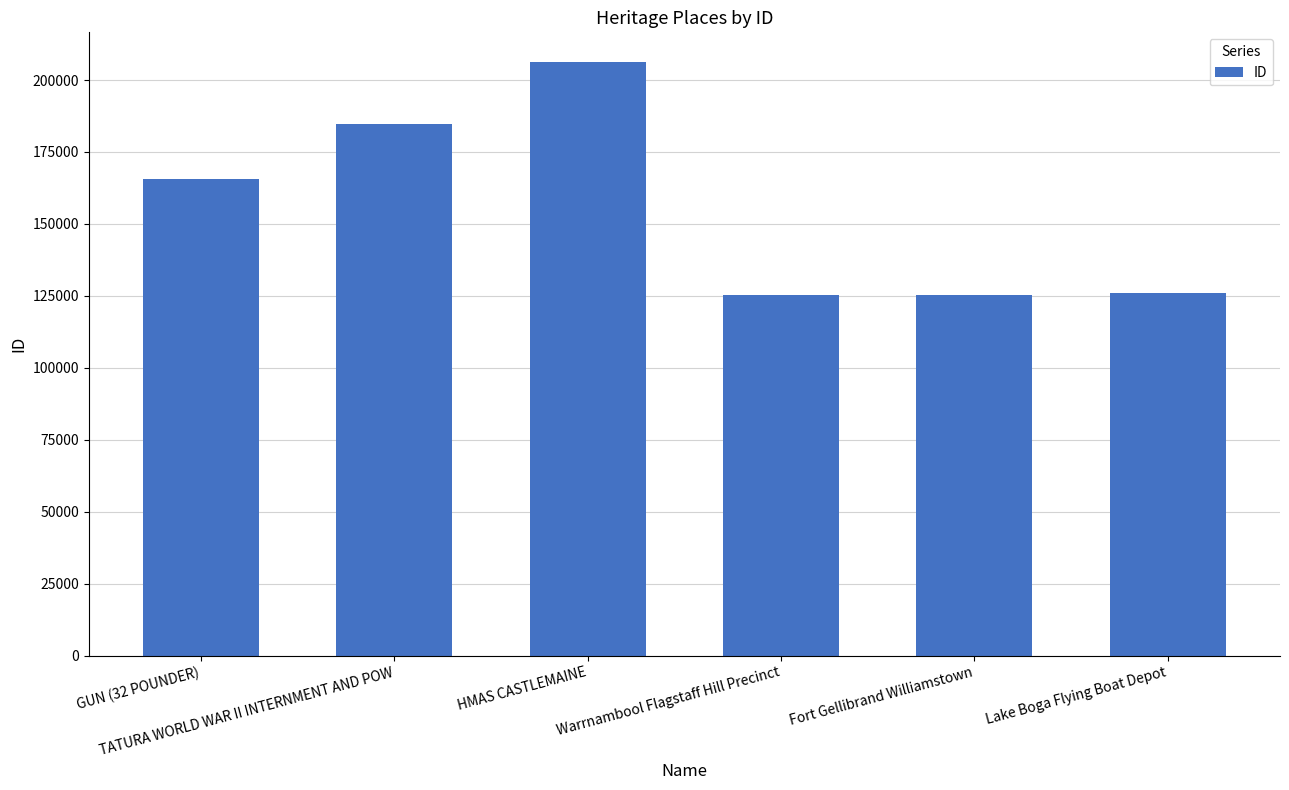

What is the value of the 4th bar from the left?

125241